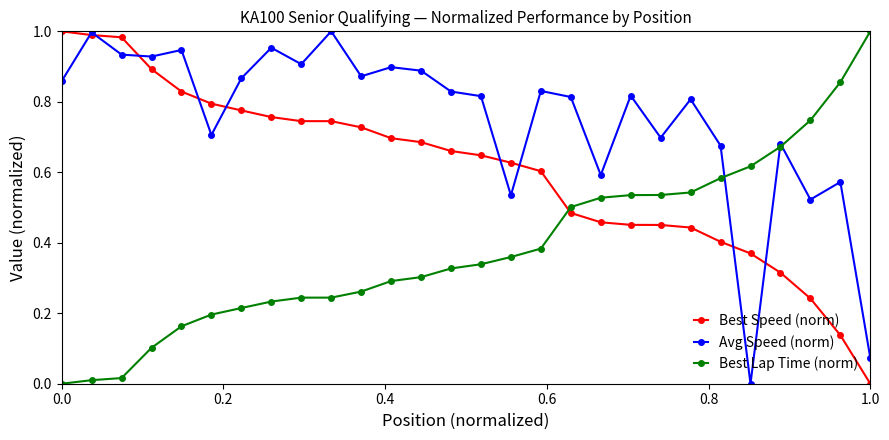

List the series in order of their overall mean, lowest first.

Best Lap Time (norm), Best Speed (norm), Avg Speed (norm)